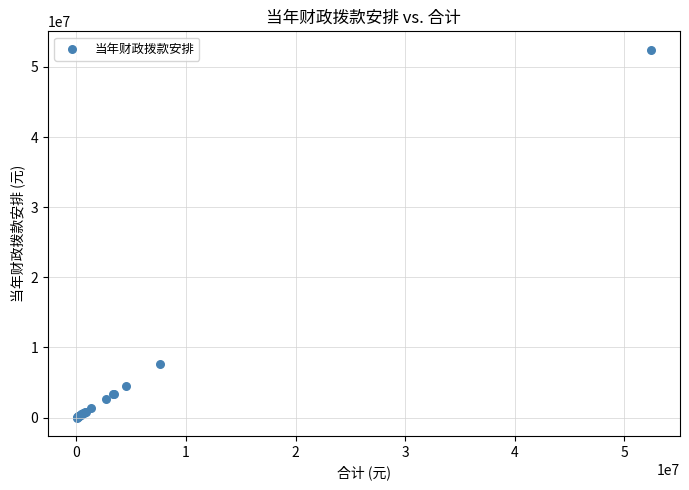

What Y value in the scatter plot is closest to 26236300?

7615106.1